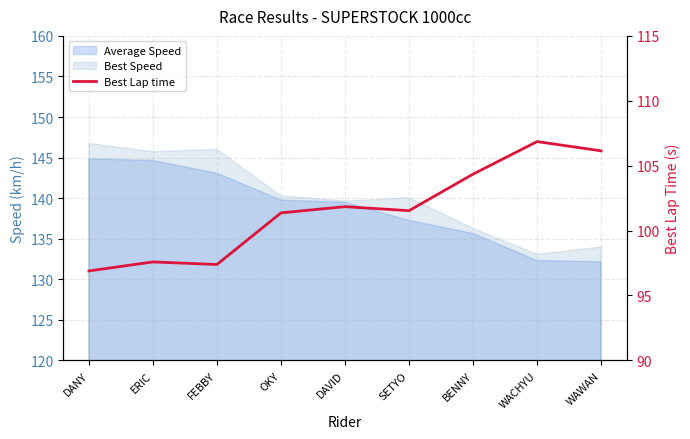

How many values are below 101?

3